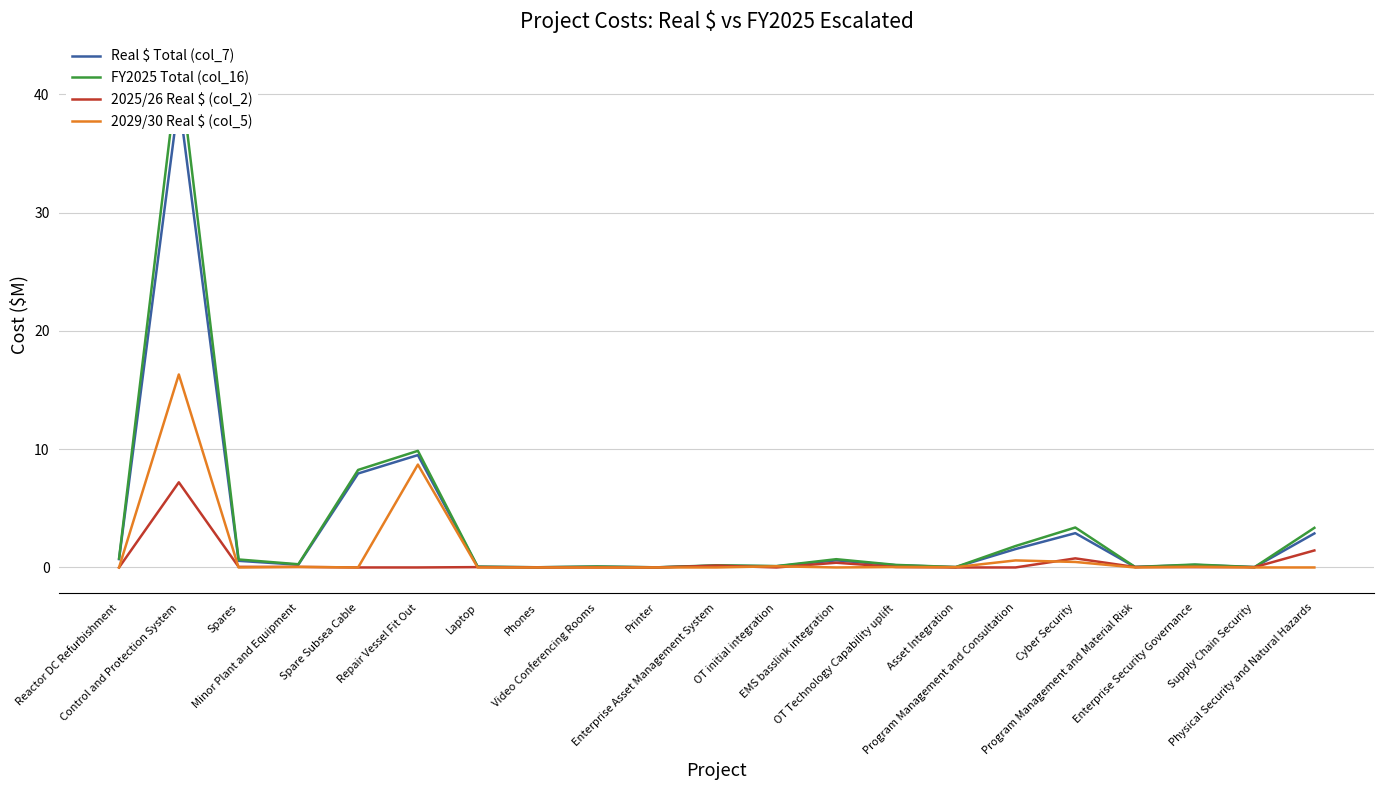

List the labels in order of 2029/30 Real $ (col_5) value, largest first.

Control and Protection System, Repair Vessel Fit Out, Program Management and Consultation, Cyber Security, OT initial integration, Enterprise Security Governance, Minor Plant and Equipment, OT Technology Capability uplift, Asset Integration, Reactor DC Refurbishment, Spares, Spare Subsea Cable, Laptop, Phones, Video Conferencing Rooms, Printer, Enterprise Asset Management System, EMS basslink integration, Program Management and Material Risk, Supply Chain Security, Physical Security and Natural Hazards